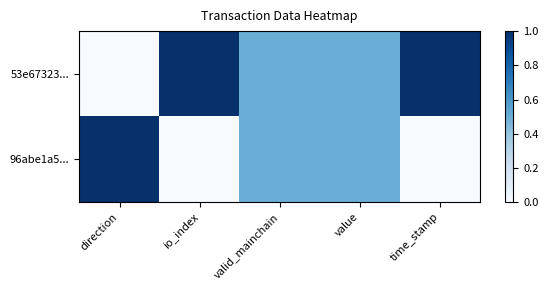

How many data points does each series have?

5